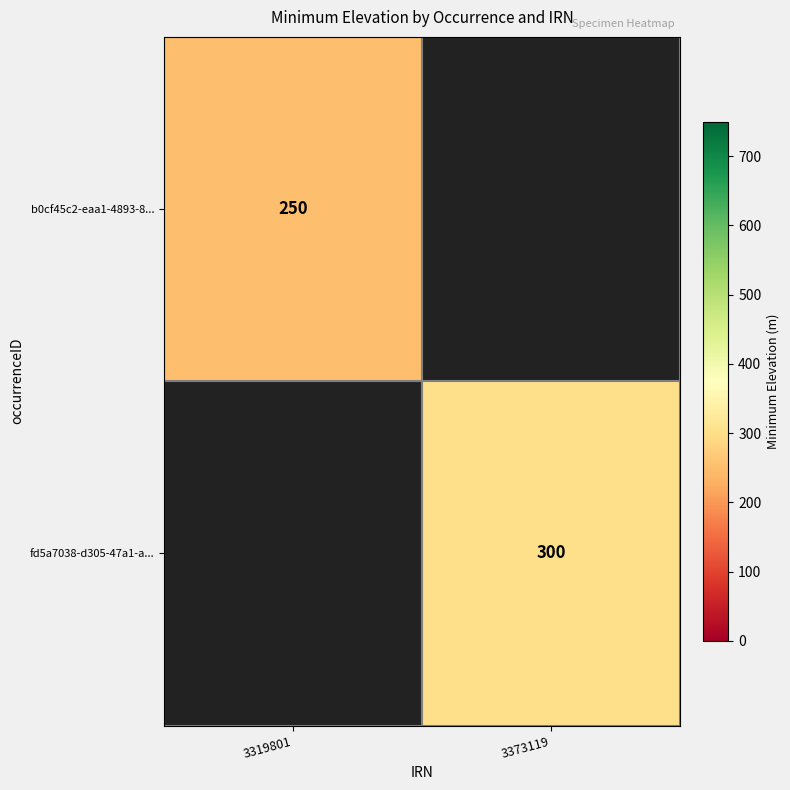

Is it true that b0cf45c2-eaa1-4893-8... equals 250 at 3319801?

True